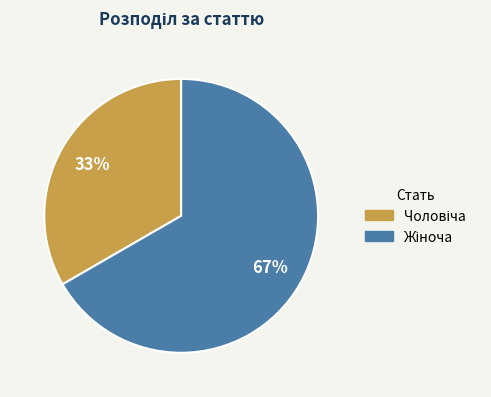

To the nearest percent, what is the average slice percentage?

50%